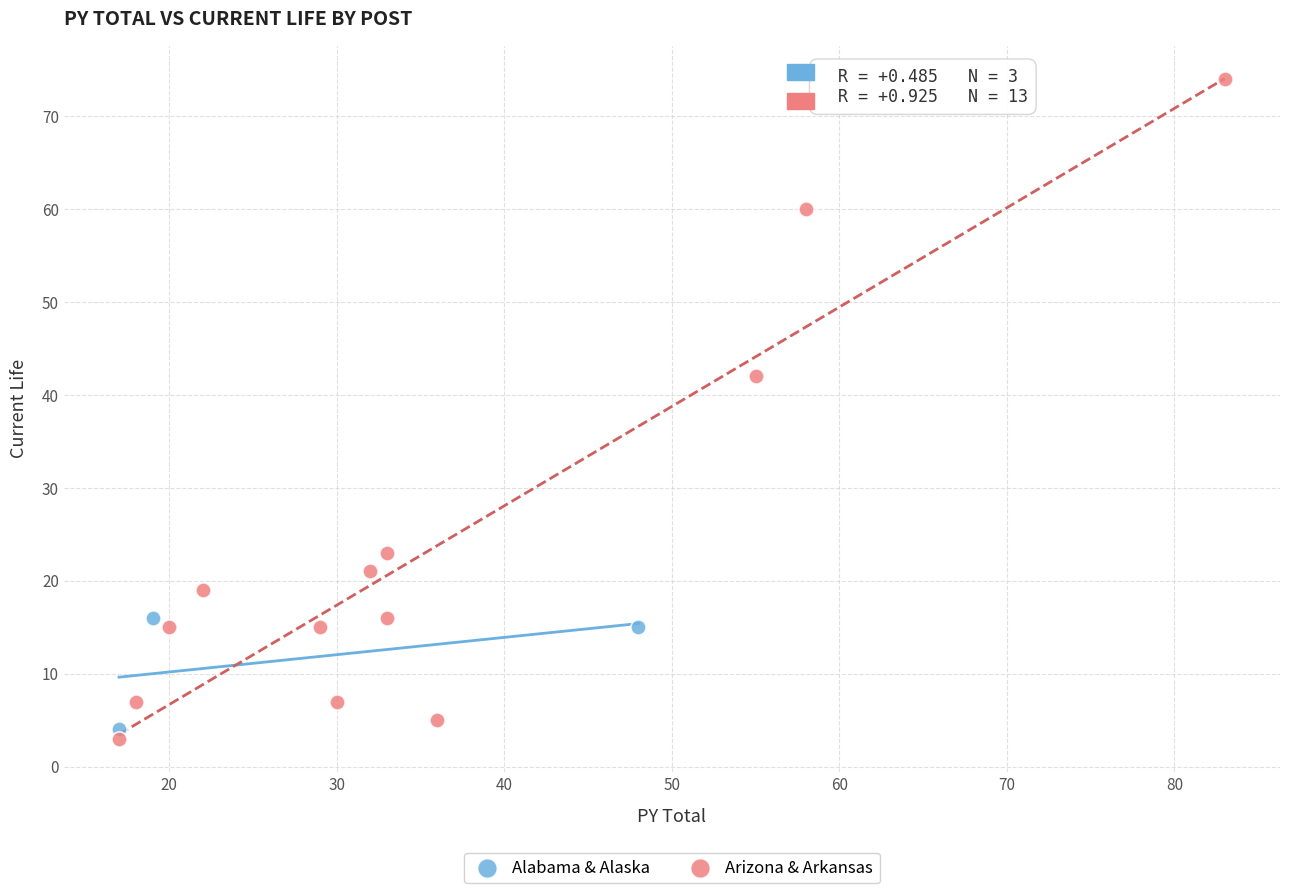

Which series contains the highest Y value?

Arizona & Arkansas